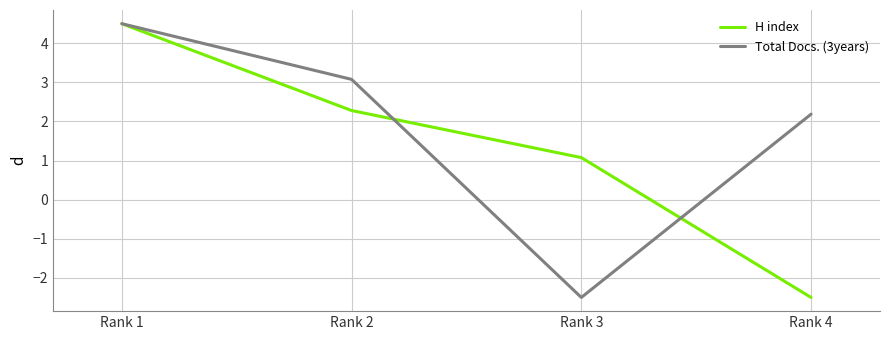

List the series in order of their overall mean, highest first.

Total Docs. (3years), H index